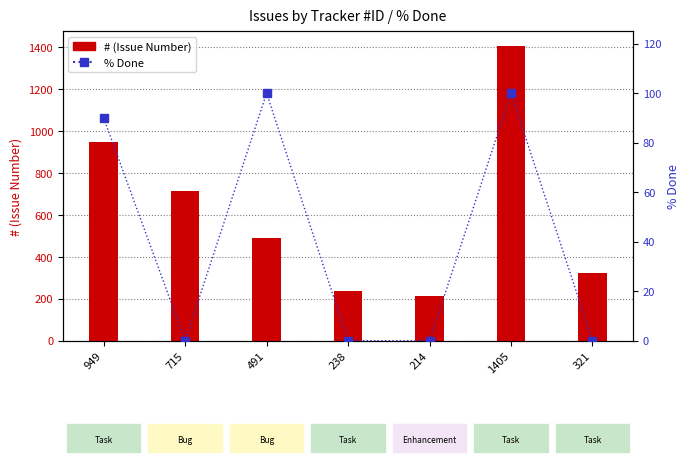

What is the label of the 2nd bar from the left?

715